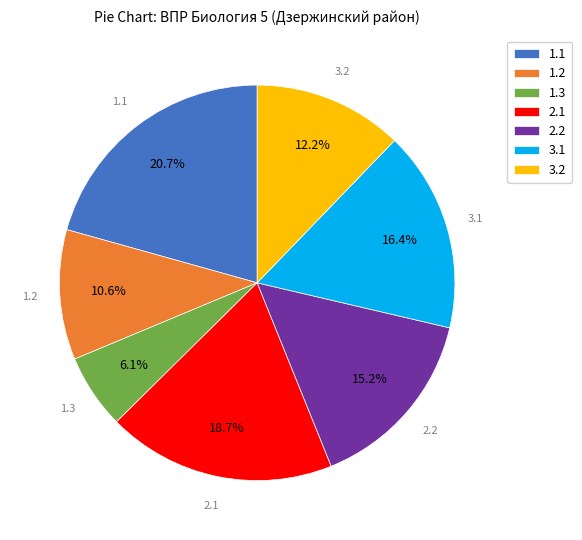

To the nearest percent, what percentage of the pie is 1.2?

11%